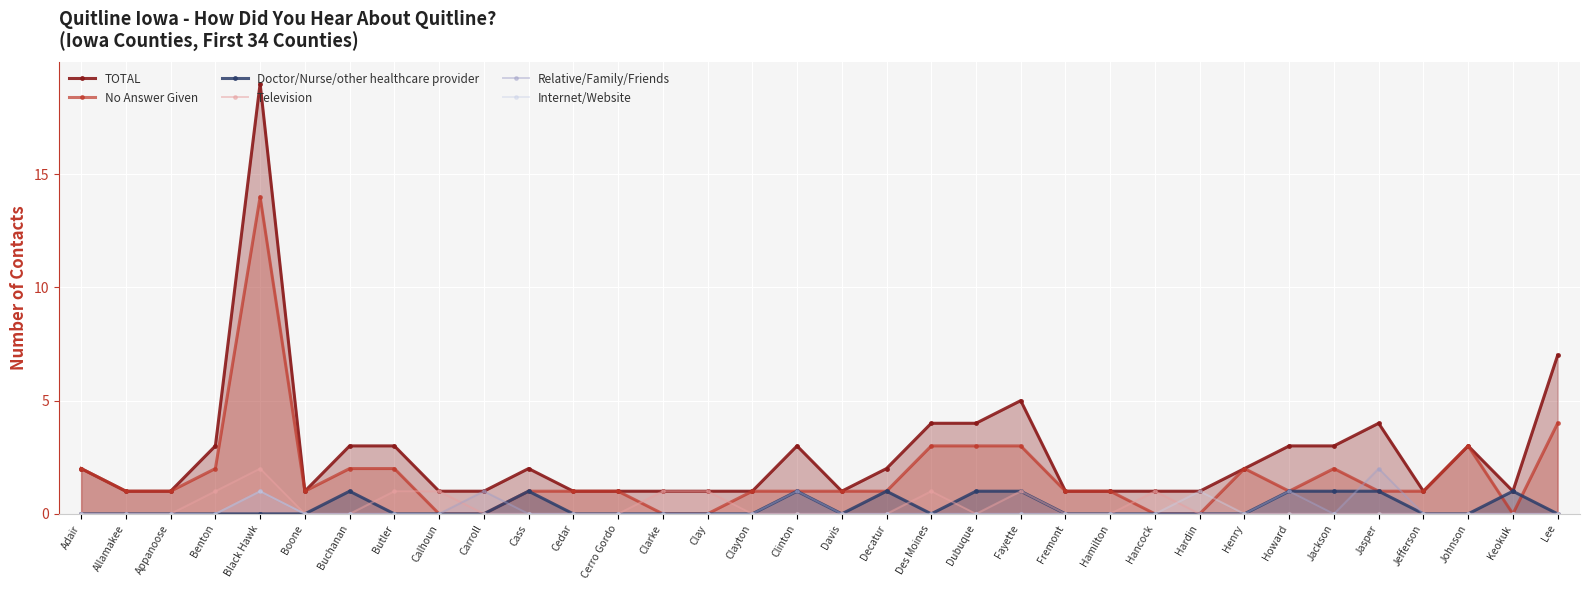

Is it true that No Answer Given equals 1 at Cerro Gordo?

True